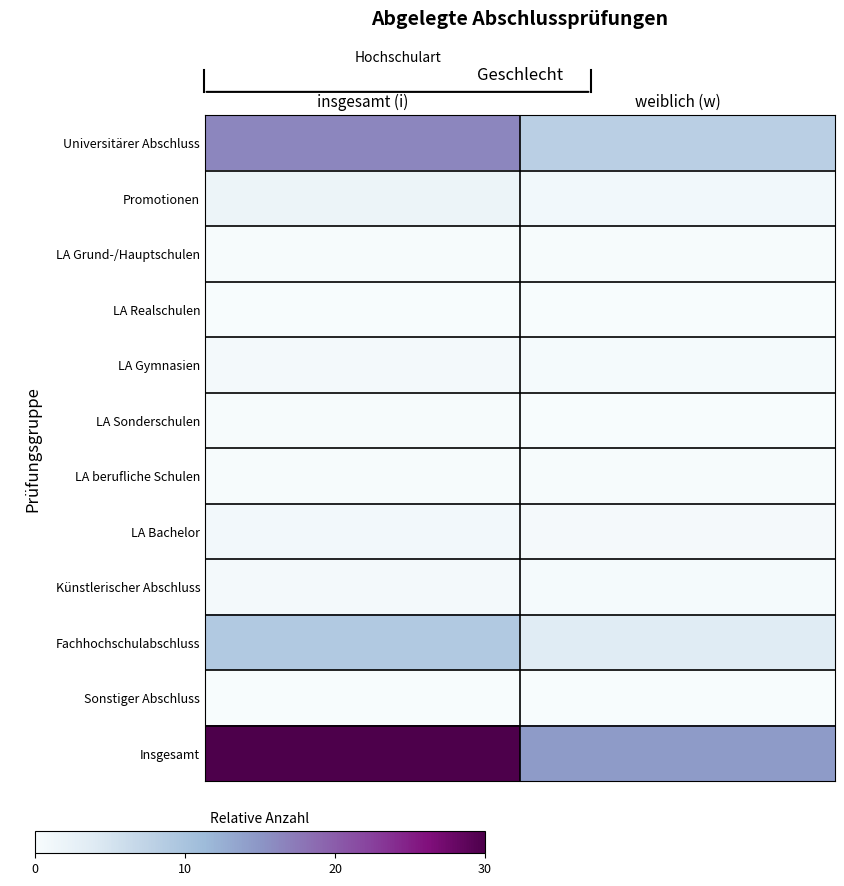

Which series has the largest total across all categories?

Insgesamt